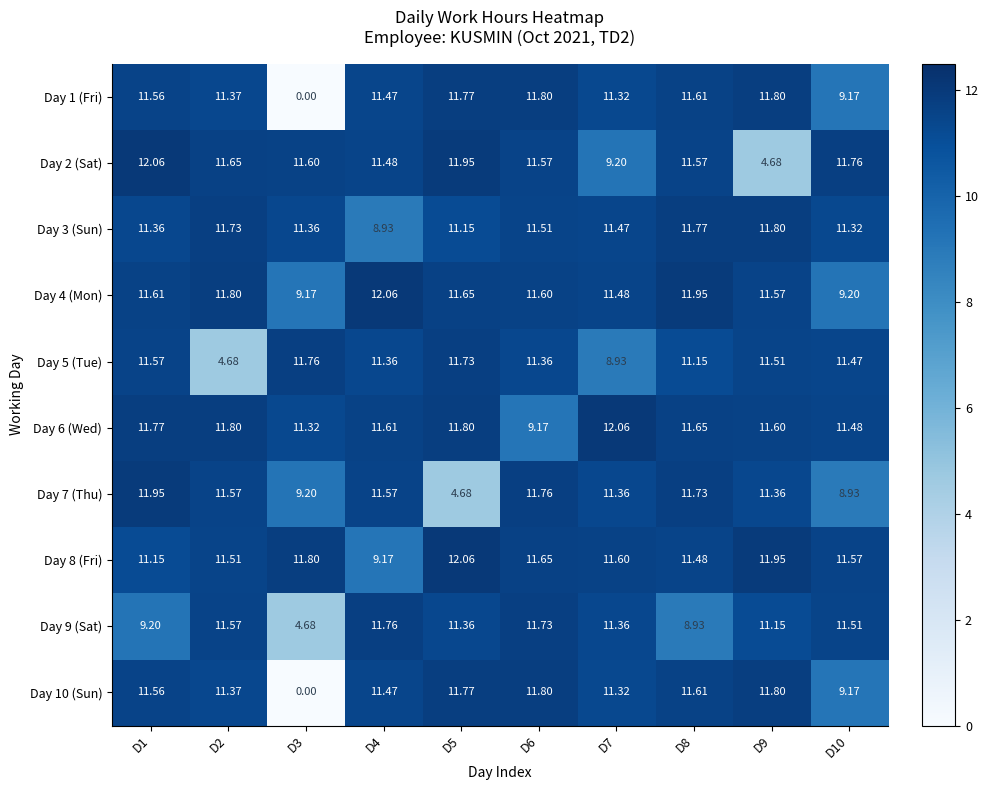

Is the value of Day 4 (Mon) at D6 greater than the value of Day 8 (Fri) at D1?

Yes